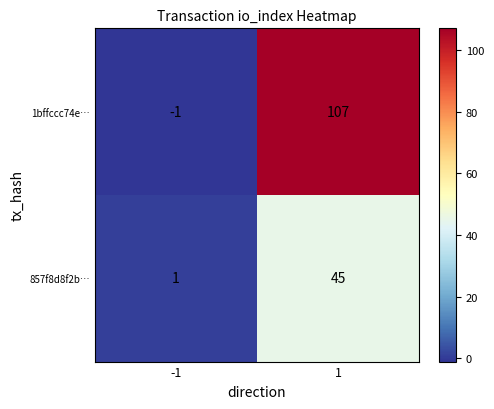

Which series has the largest total across all categories?

1bffccc74e…